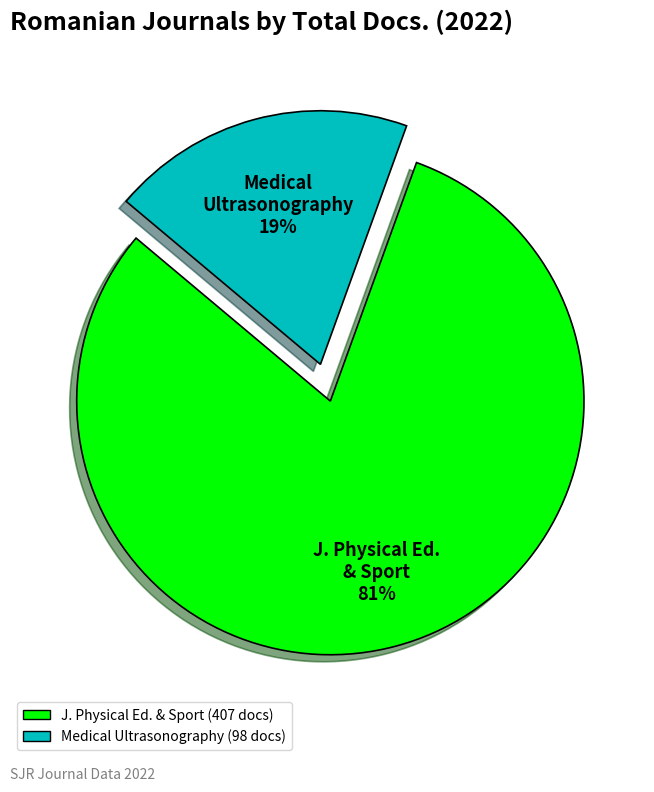

To the nearest percent, what is the average slice percentage?

50%